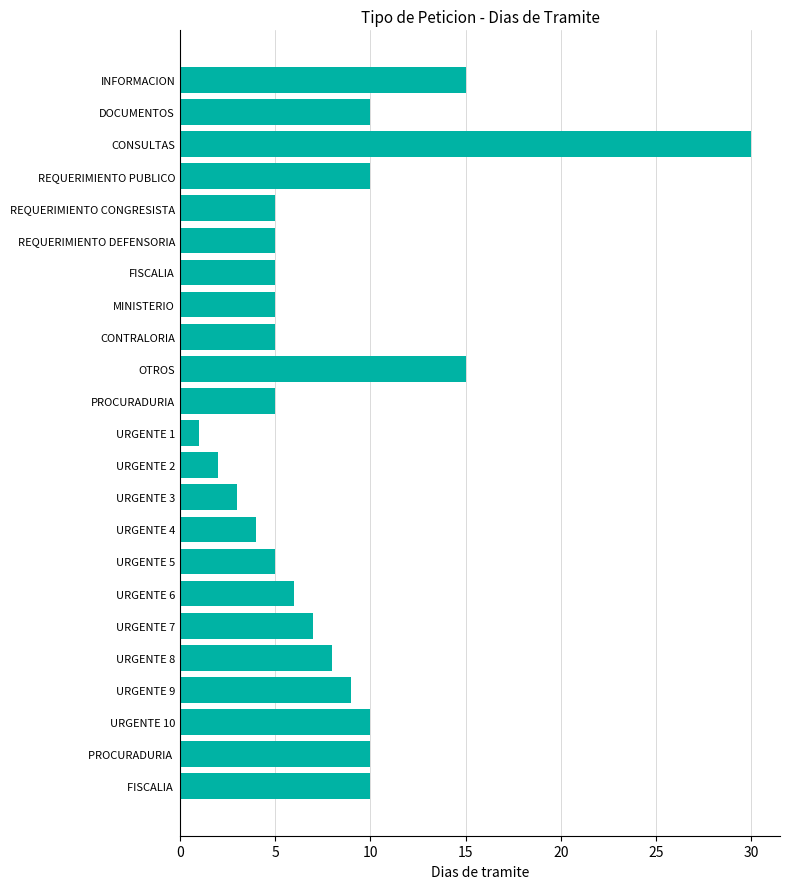

What is the sum of all values?

185